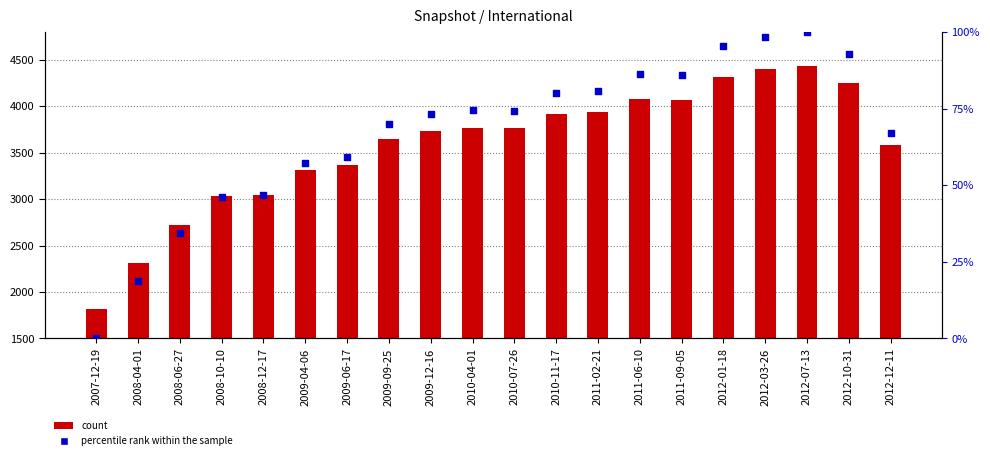

At which category is the sum across all series the highest?

2012-07-13